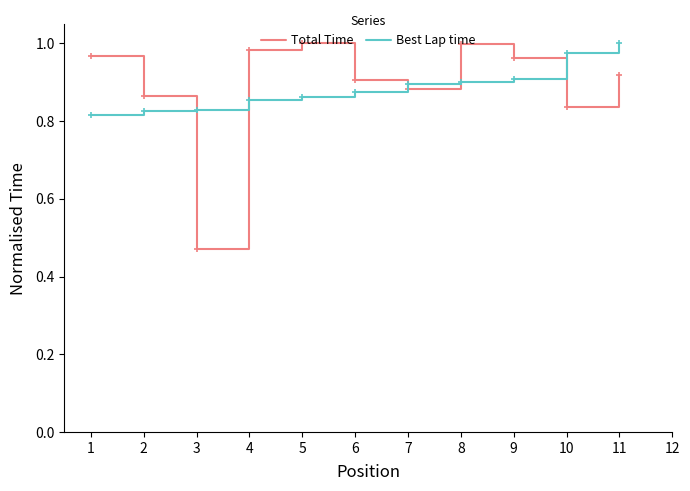

Is this an area chart (filled region under the line)?

No